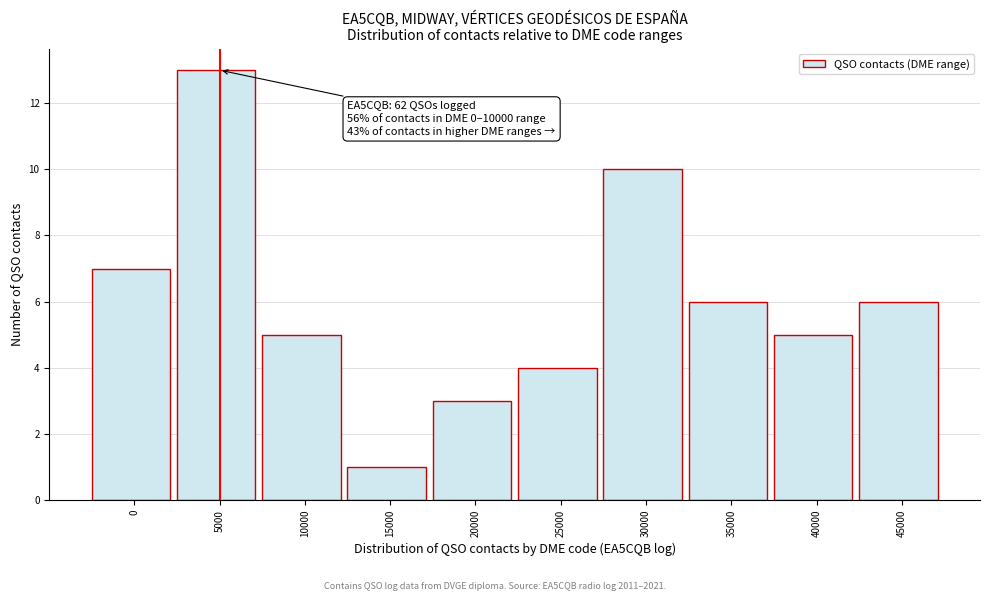

Reading left to right, what are all the values shown in this chart?

0=7	5000=13	10000=5	15000=1	20000=3	25000=4	30000=10	35000=6	40000=5	45000=6